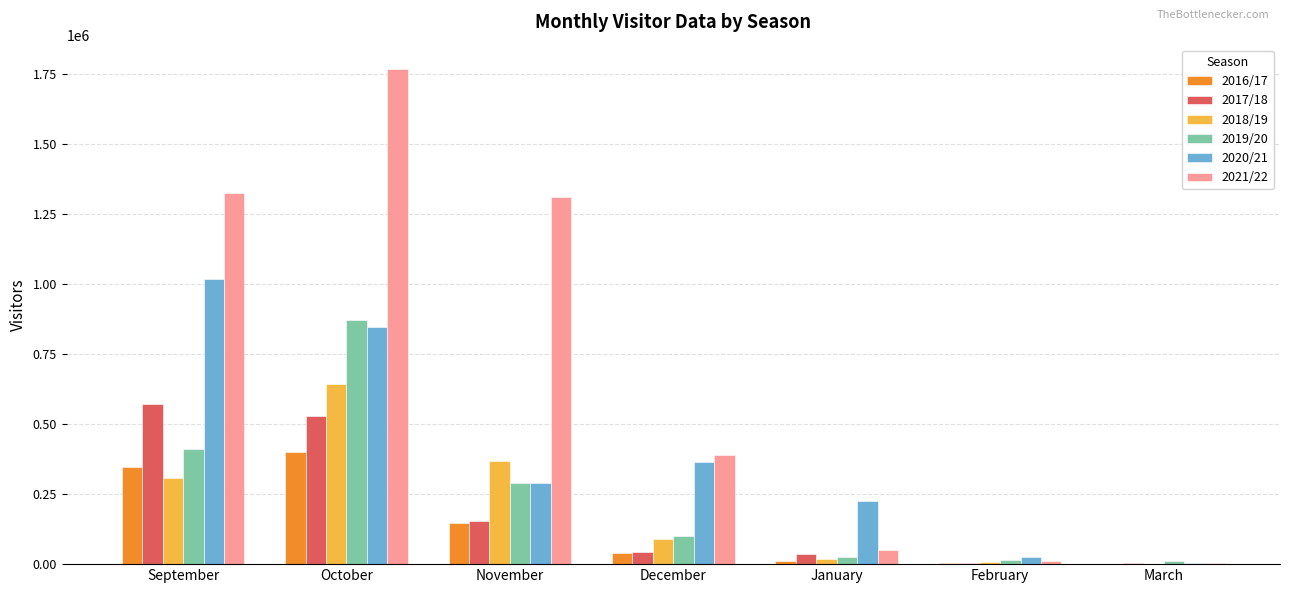

Which category has the highest value in the 2020/21 series?

September